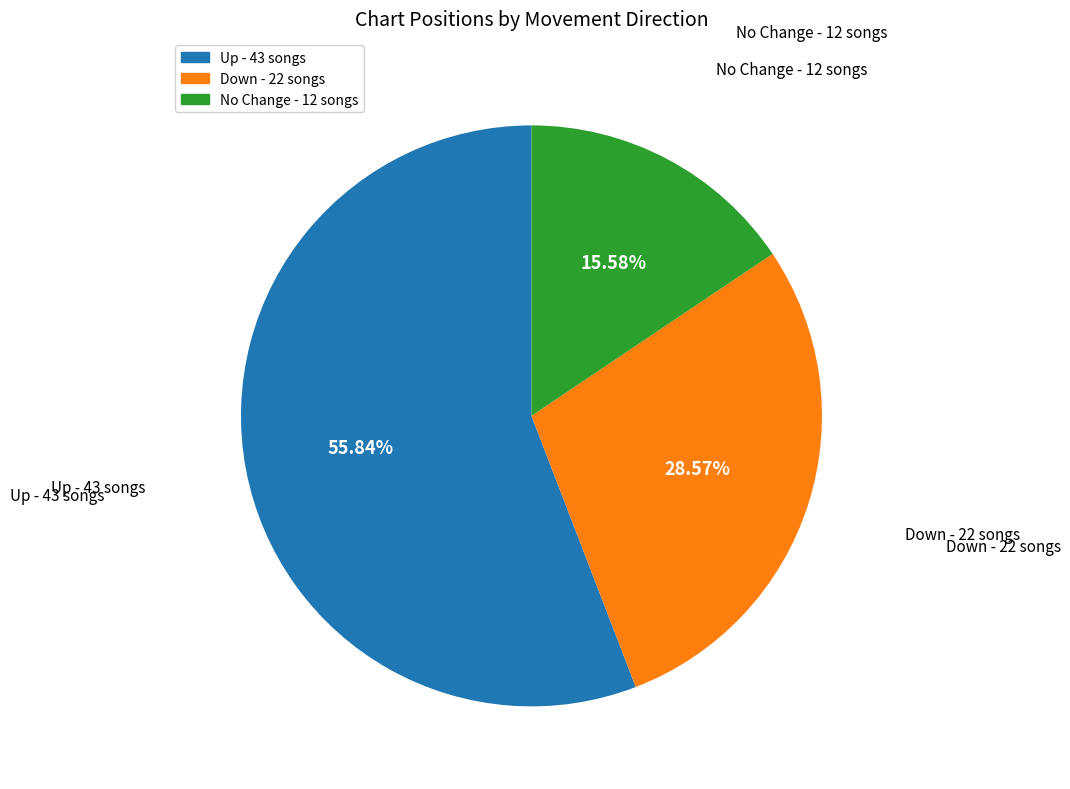

Which category accounts for the majority?

Up